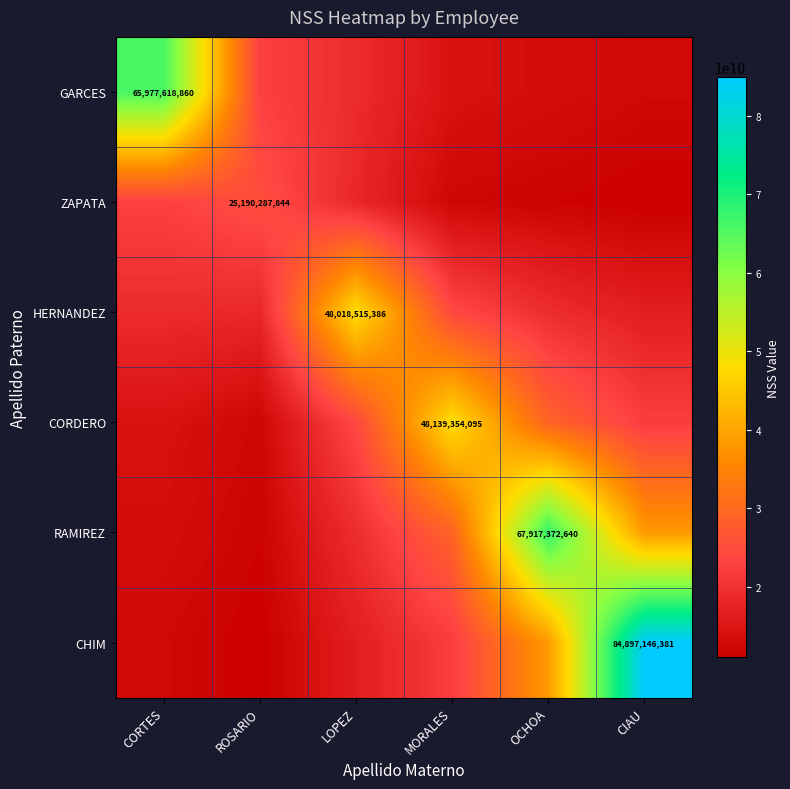

True or false: RAMIREZ has a value of 19322648004.3 at LOPEZ.

True